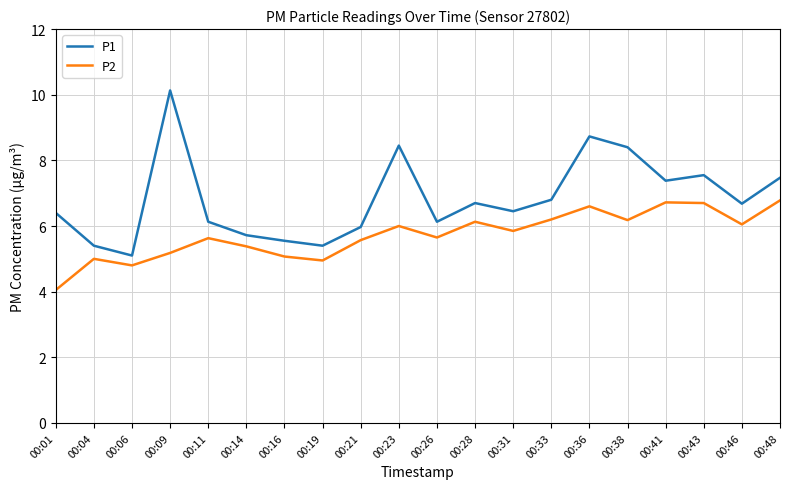

The value of P1 at 00:46 is 6.7. True or false?

True